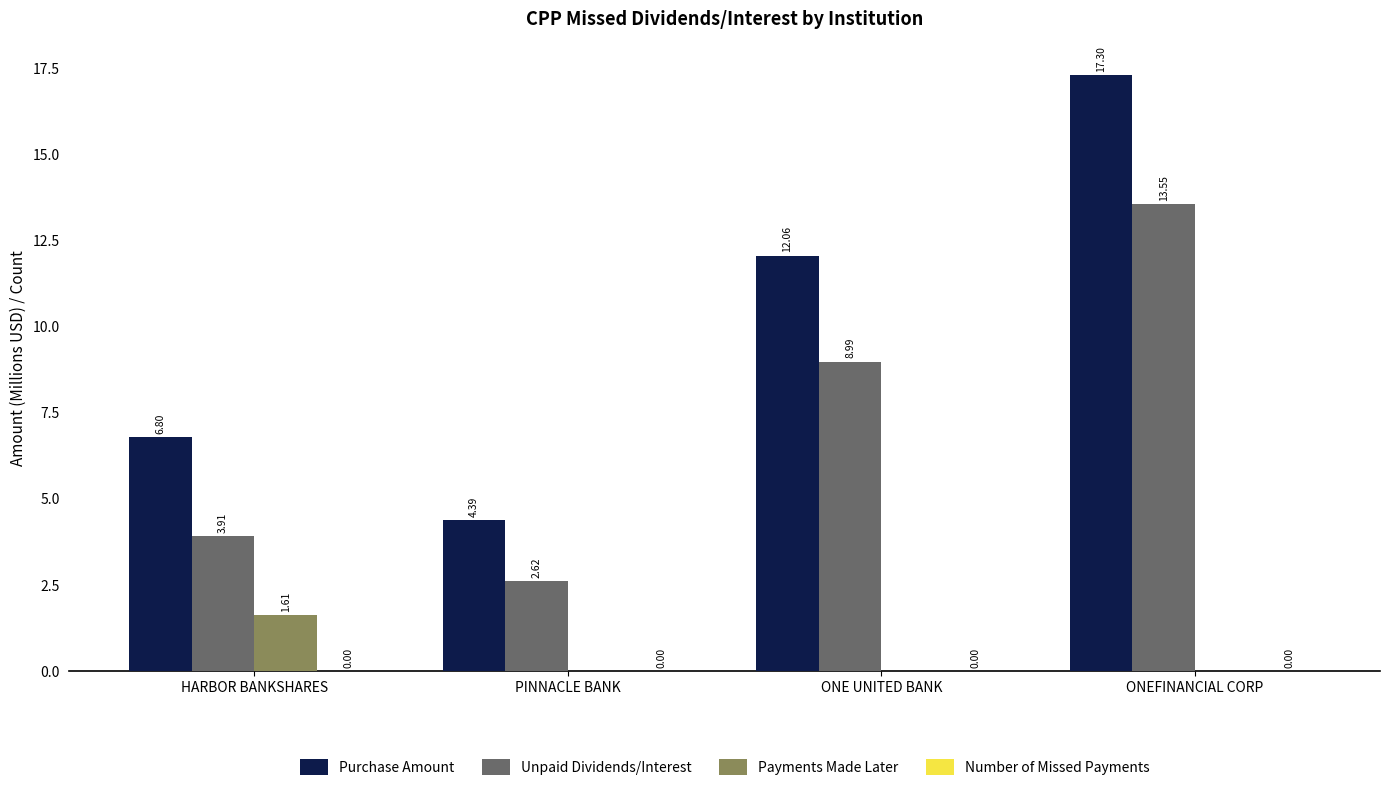

Between HARBOR BANKSHARES and PINNACLE BANK, which series saw the biggest shift?

Purchase Amount